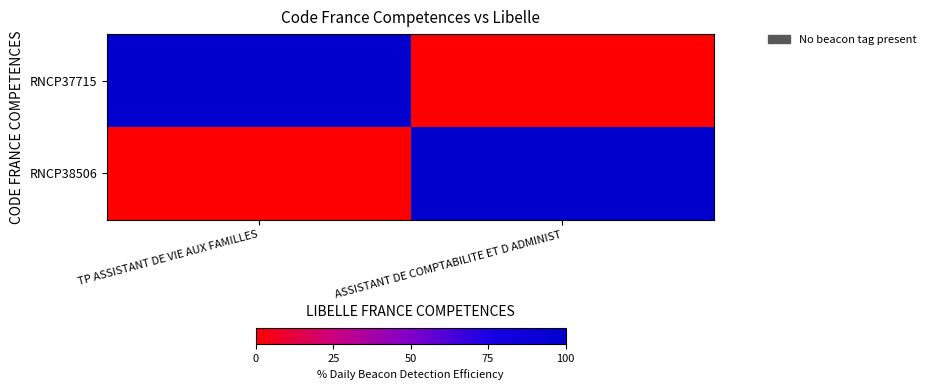

Rank the series at TP ASSISTANT DE VIE AUX FAMILLES from lowest to highest value.

RNCP38506, RNCP37715